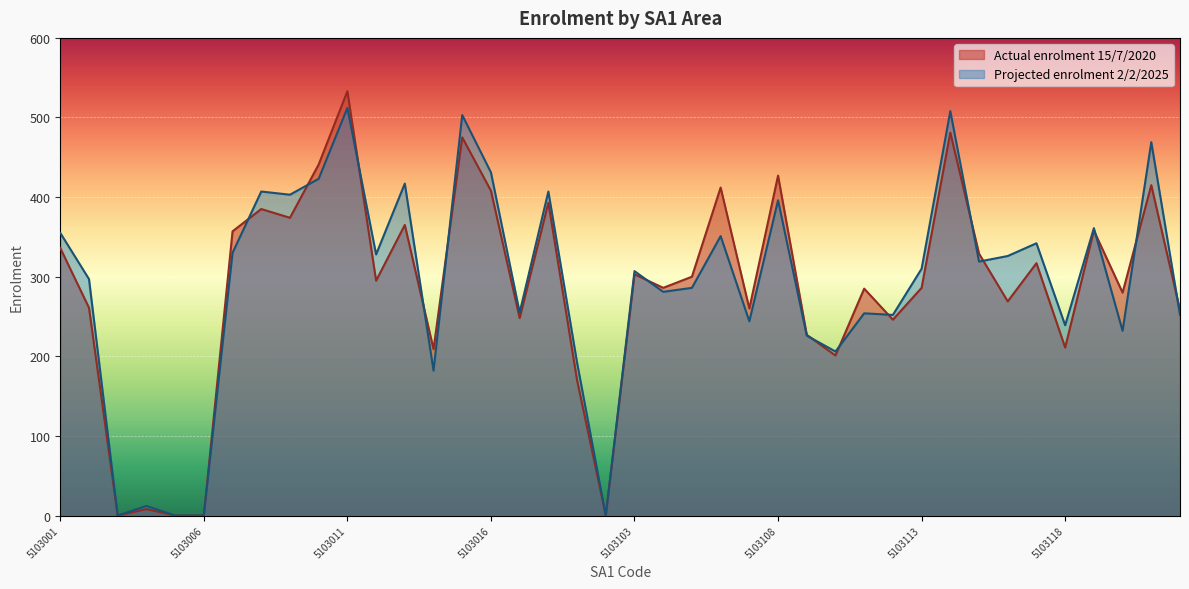

At which label does Projected enrolment 2/2/2025 reach its peak?

5103011